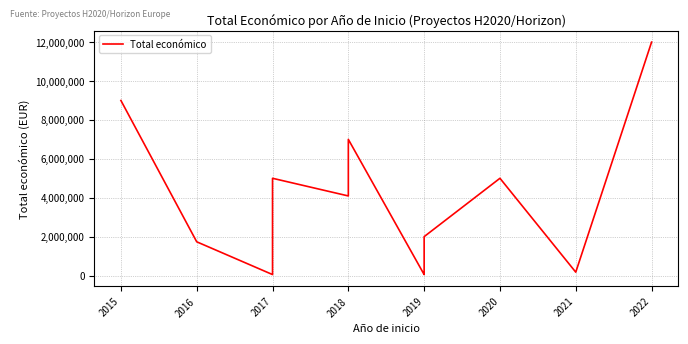

What is the minimum value shown in the chart?

50000